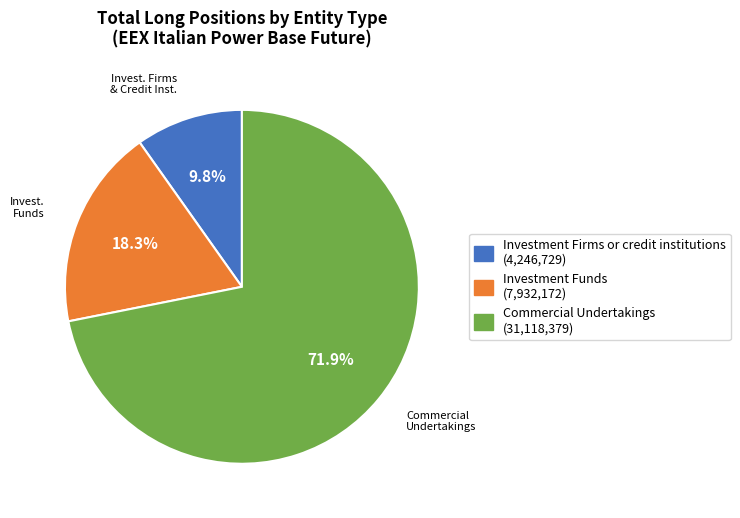

Does Investment Firms or credit institutions represent more than half of the total?

No